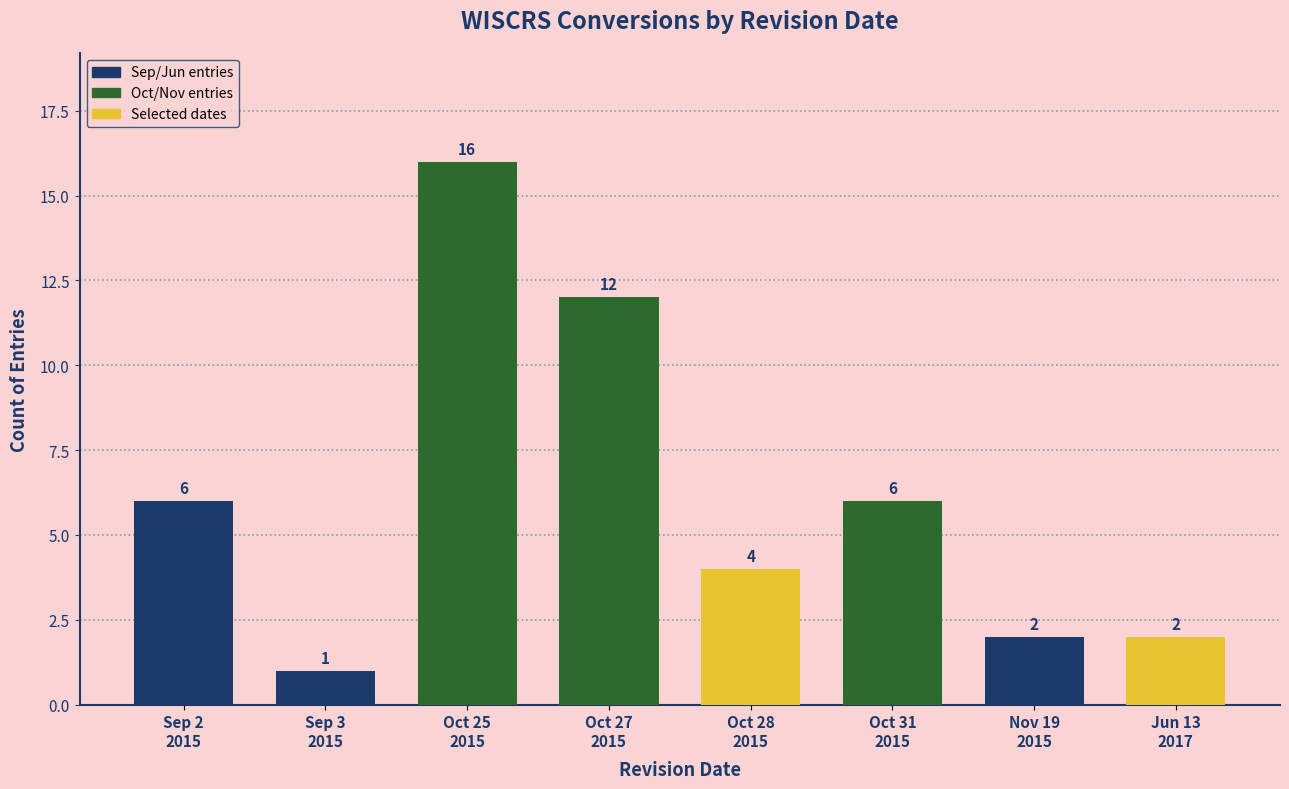

What is the difference between the maximum and minimum values?

15